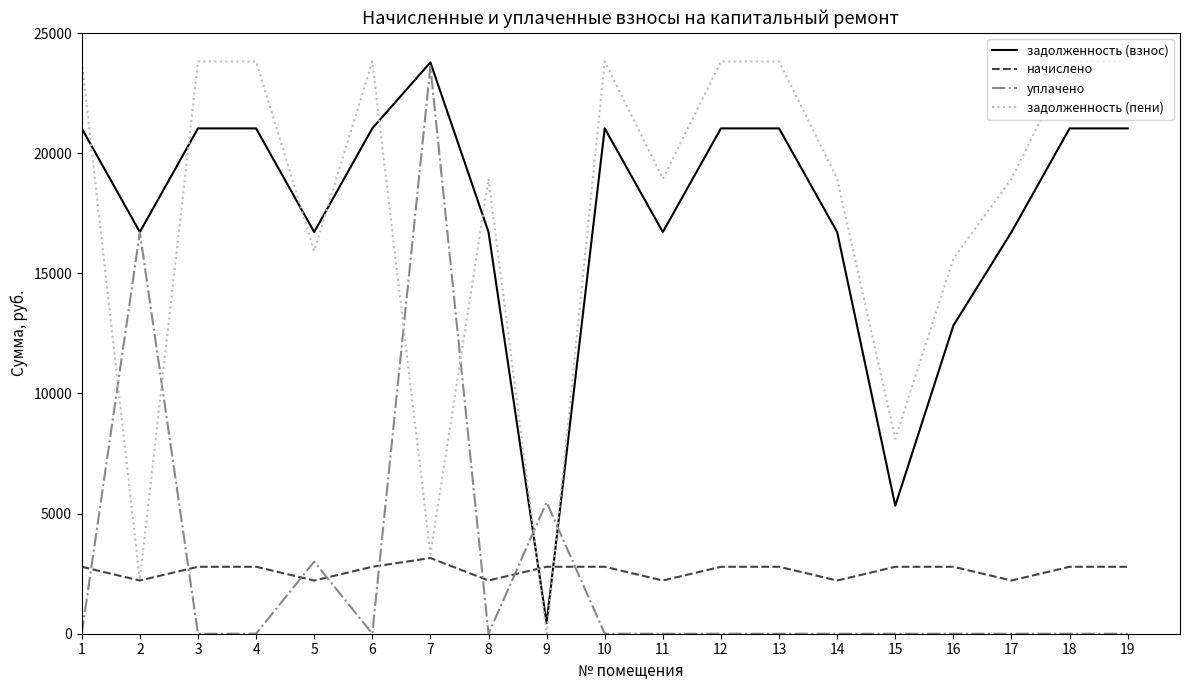

Which series ends up on top after the final intersection of начислено and задолженность (пени)?

задолженность (пени)